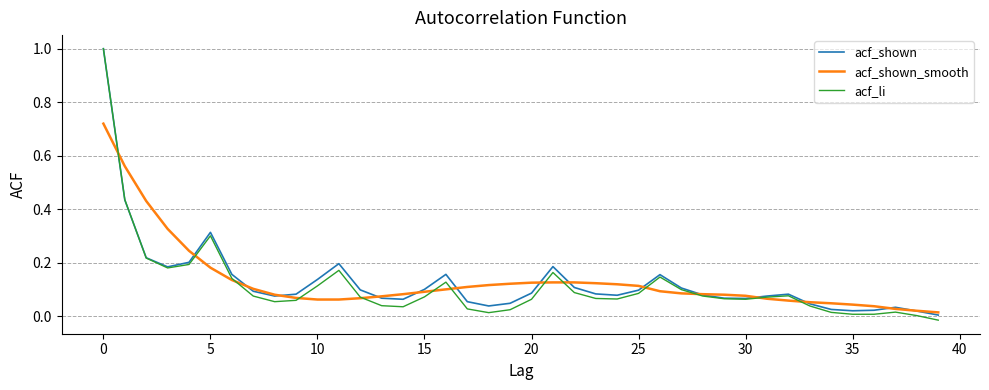

What is the difference between the second highest and second lowest values in the acf_shown_smooth series?

0.5